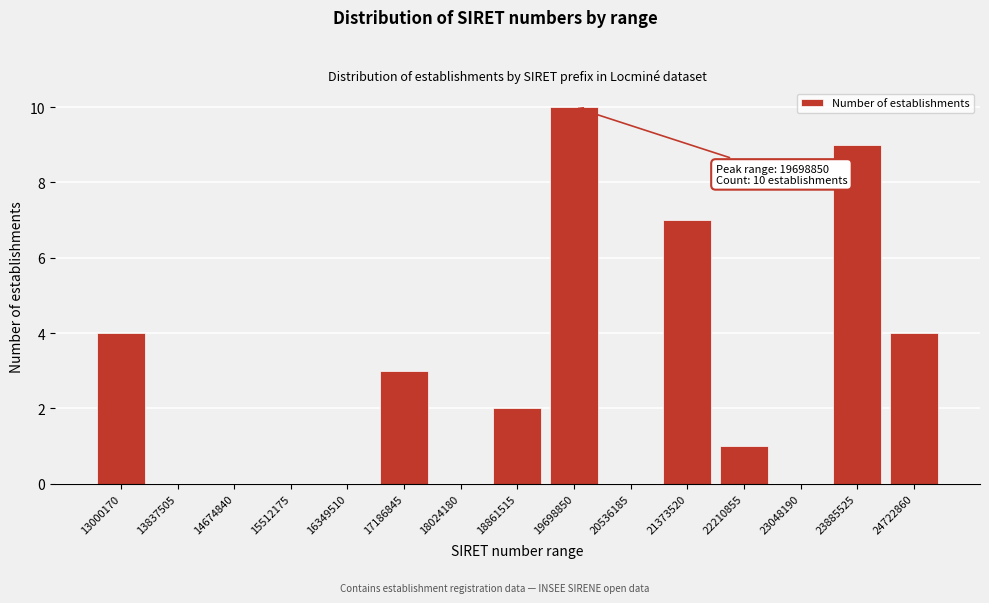

Reading right to left, list all the values displayed in this chart.

24722860=4	23885525=9	23048190=0	22210855=1	21373520=7	20536185=0	19698850=10	18861515=2	18024180=0	17186845=3	16349510=0	15512175=0	14674840=0	13837505=0	13000170=4